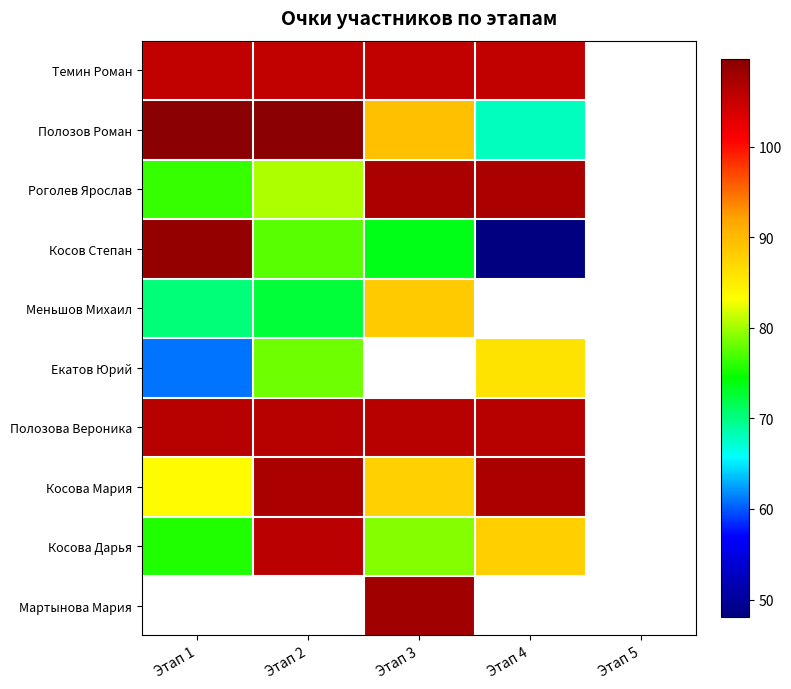

Is the value of Полозова Вероника at Этап 4 greater than the value of Косова Мария at Этап 1?

Yes